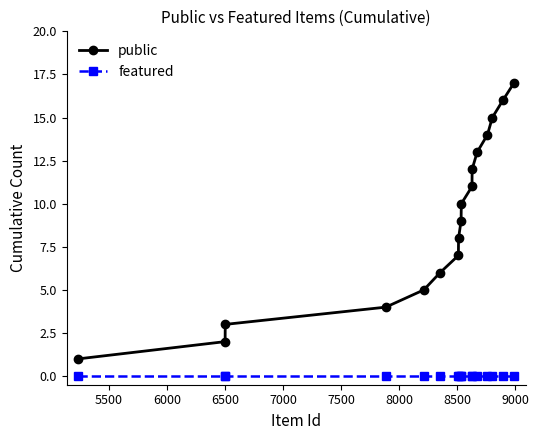

What is the difference between the maximum and minimum values in the public series?

16